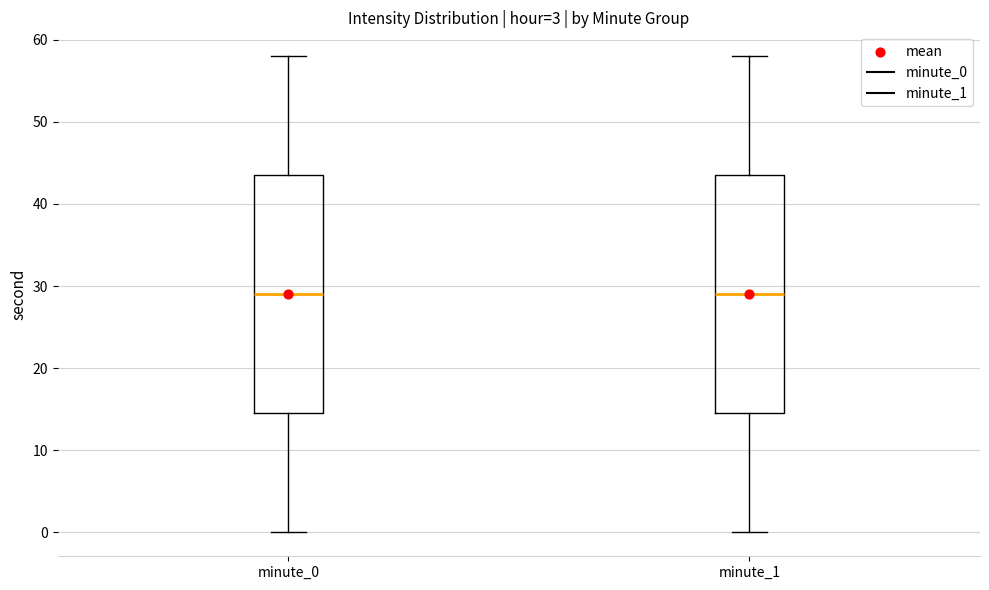

Reading left to right, read every box against the y-axis: the position of its median line, the range the box covers, and the ends of its whiskers. The values are not printed on the chart, so give them approximately, as read against the axis.

minute_0: median 29, box 15 to 44, whiskers 0 to 58
minute_1: median 29, box 15 to 44, whiskers 0 to 58